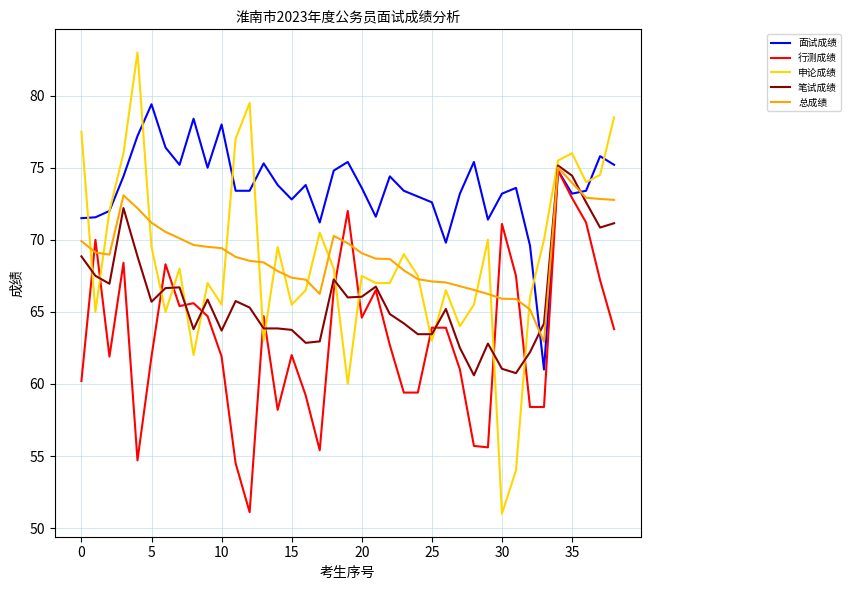

Which series has the widest spread of values?

申论成绩